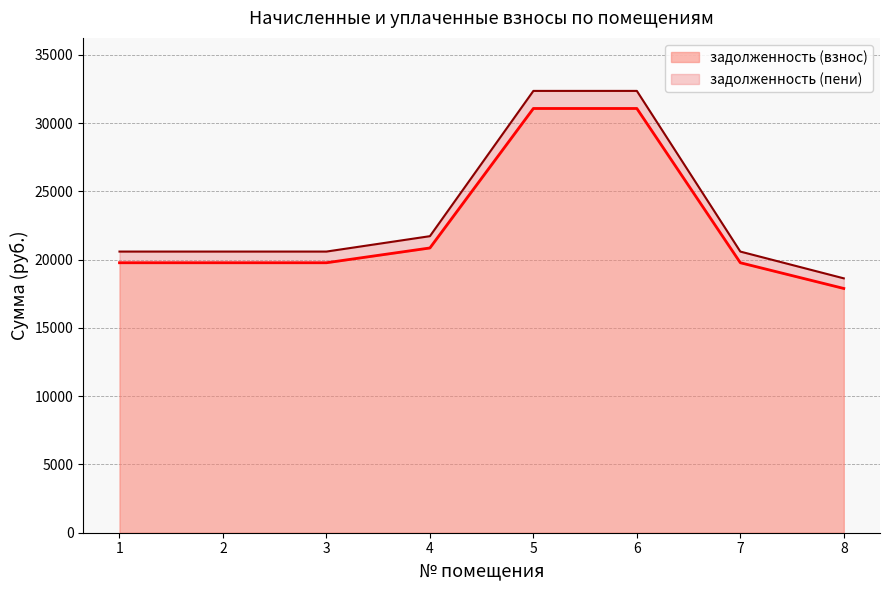

Reading left to right, transcribe all the data shown in this chart.

задолженность (взнос): 1=19777.0	2=19777.0	3=19777.0	4=20860.0	5=31078.1	6=31078.1	7=19777.0	8=17893.4
задолженность (пени): 1=20596.0	2=20596.0	3=20596.0	4=21723.8	5=32365.1	6=32365.1	7=20596.0	8=18634.4